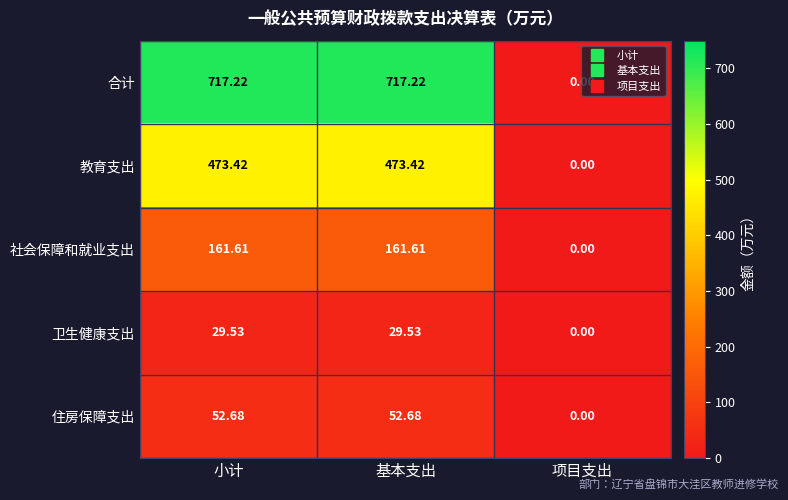

Which series changed the most between 基本支出 and 项目支出?

合计